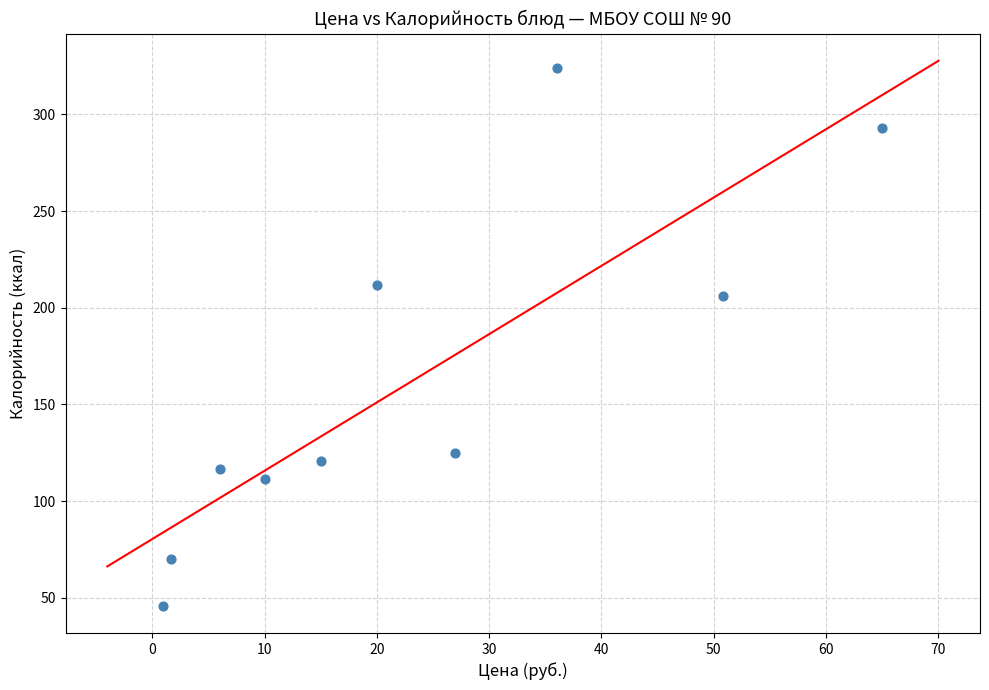

What Y value in the scatter plot is closest to 184?

206.0